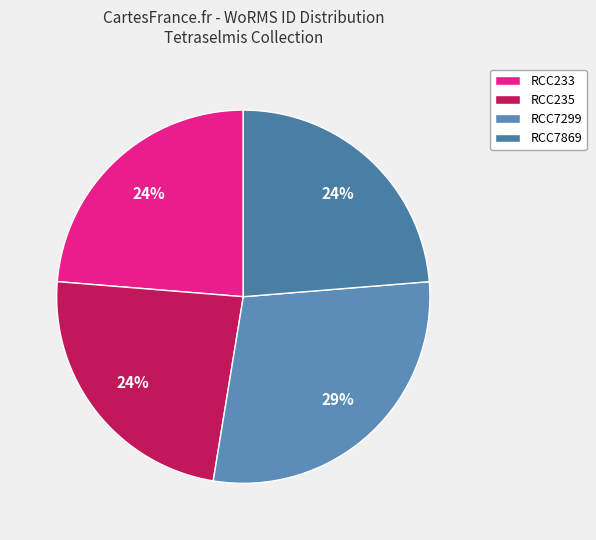

Is there a majority slice in this chart?

No